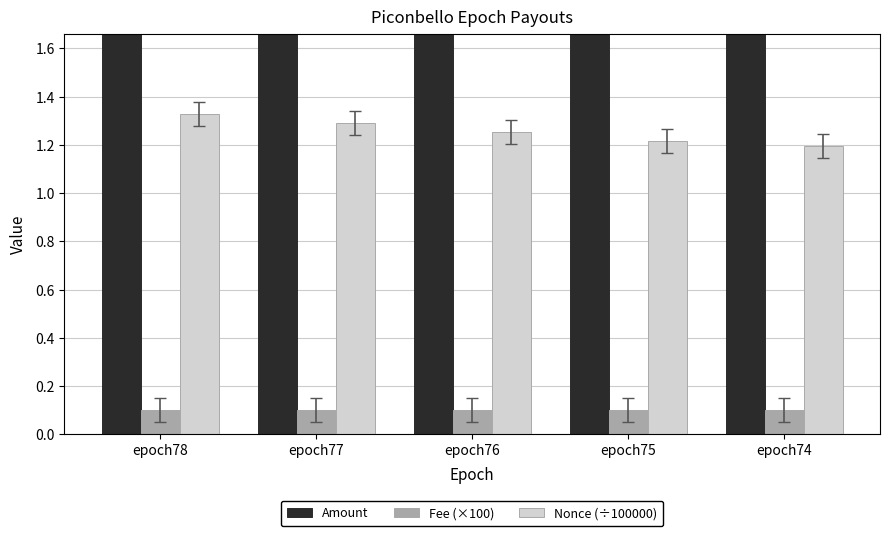

What is the value of the Amount bar at the 4th from the left?

2.5